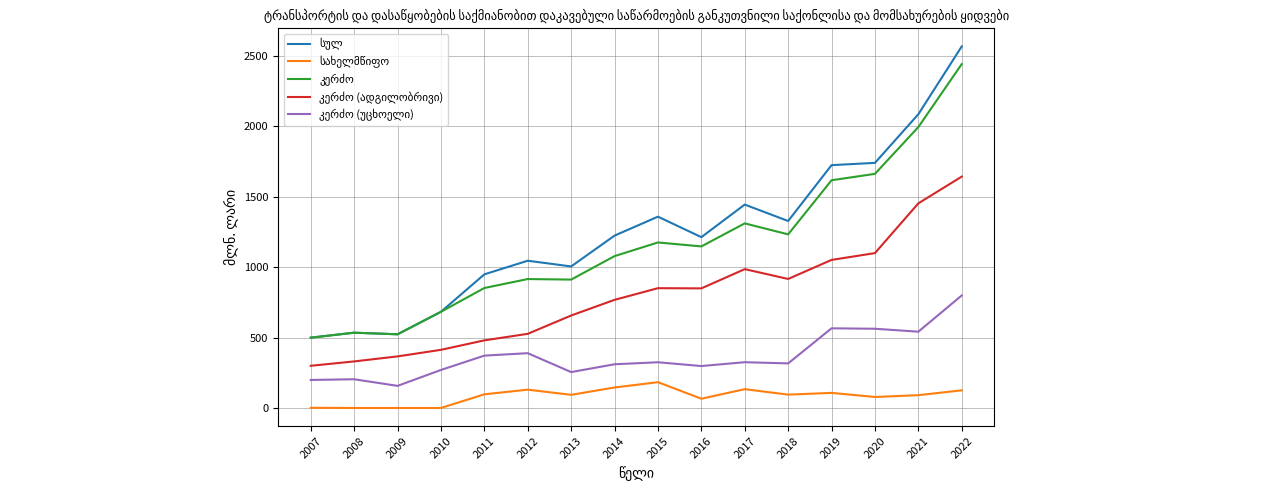

At which category is the sum across all series the highest?

2022